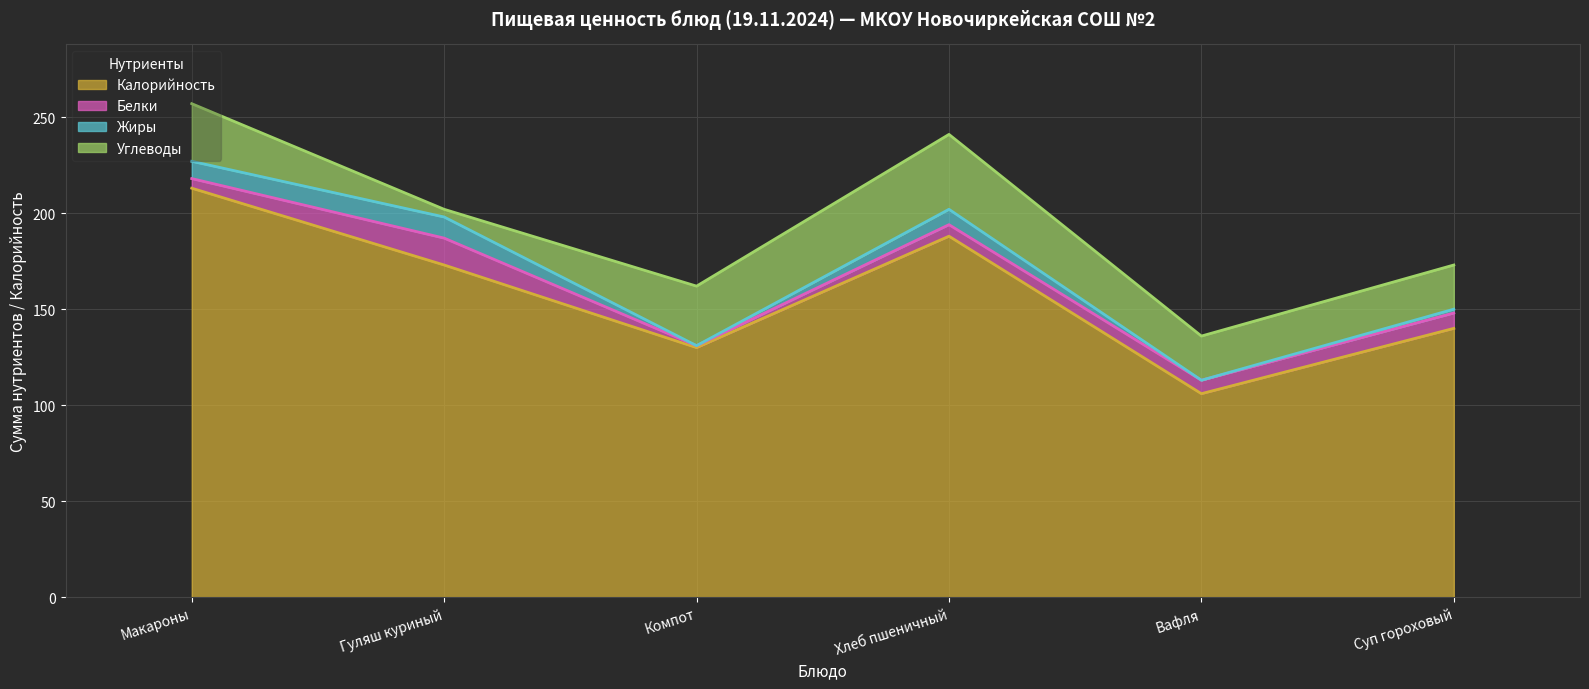

What is the average value of the Калорийность series?

158